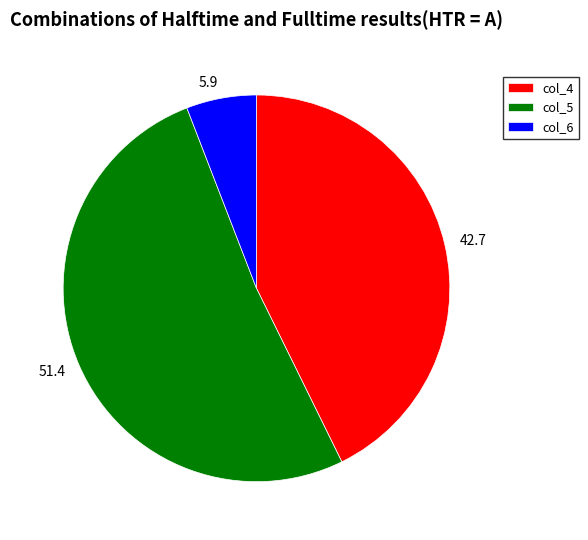

What is the largest slice in the pie chart?

col_5